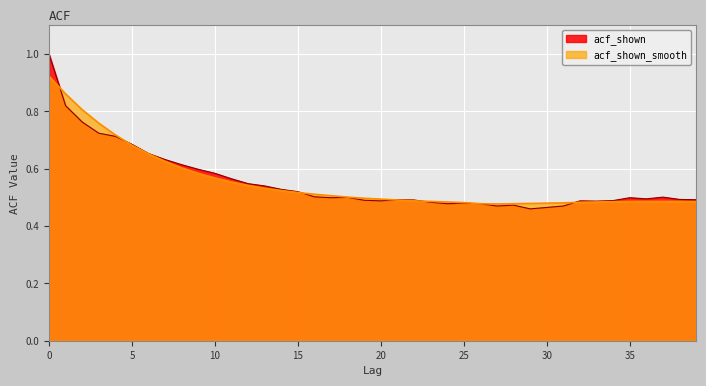

Which series has the largest range (max minus min)?

acf_shown